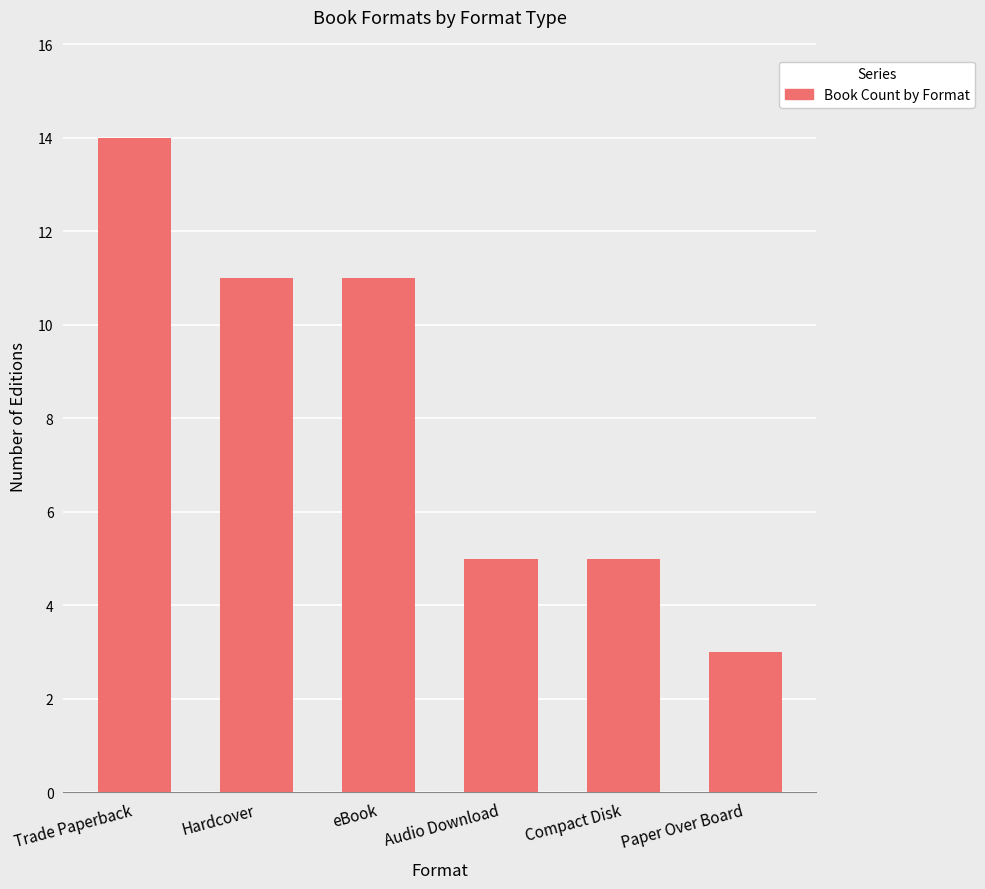

What value does the data have at Paper Over Board?

3